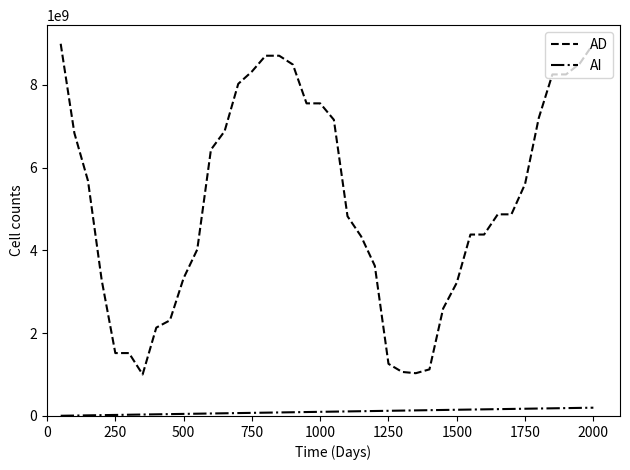

How many lines are shown in the chart?

2